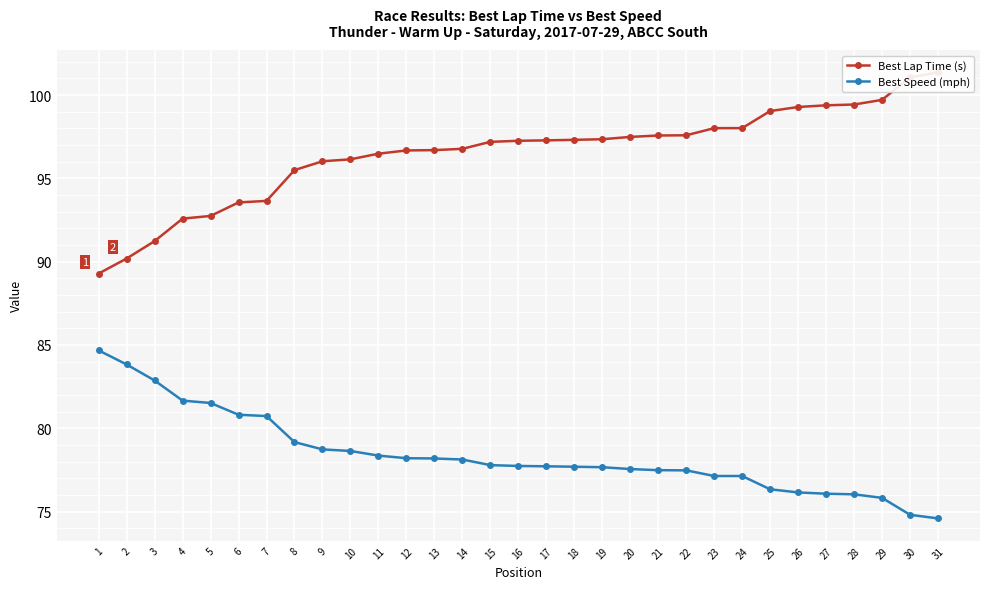

Which series has the widest spread of values?

Best Lap Time (s)